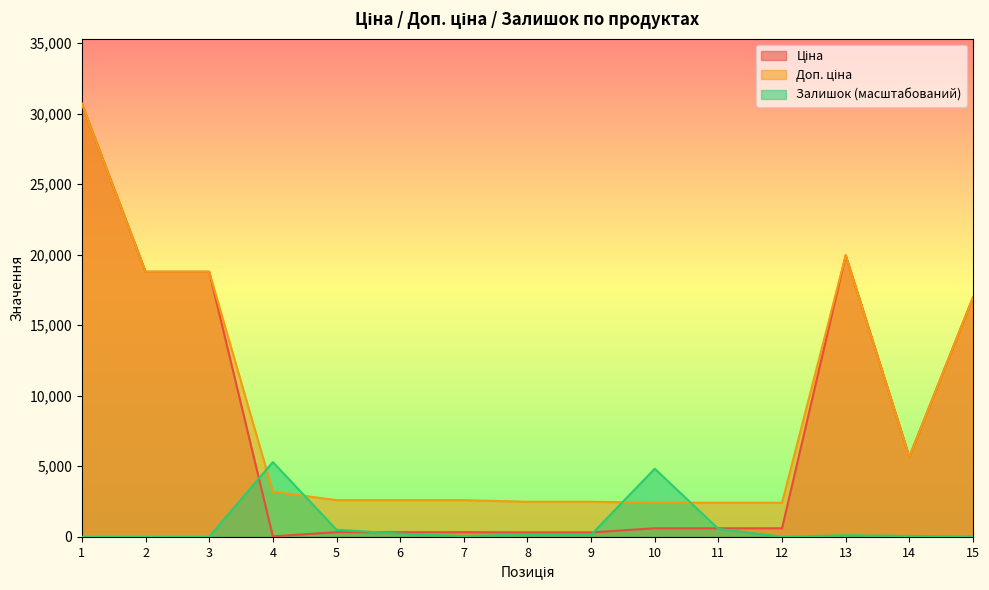

What is the total value across all series at 6?

3143.9